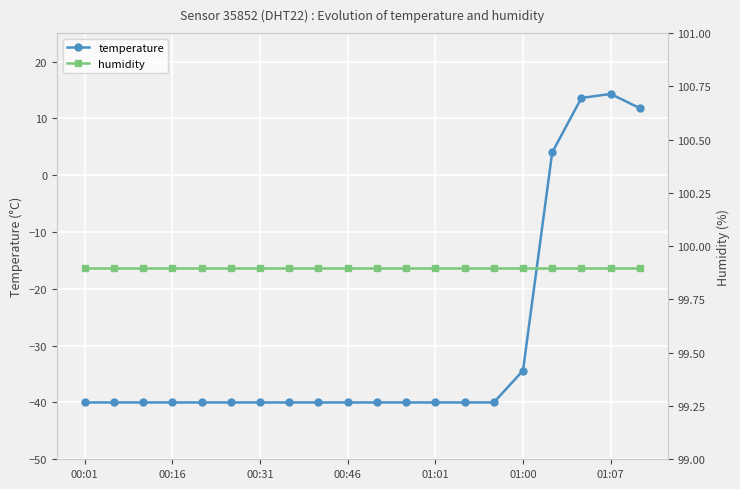

Is it true that temperature equals -23.1 at 00:31?

False